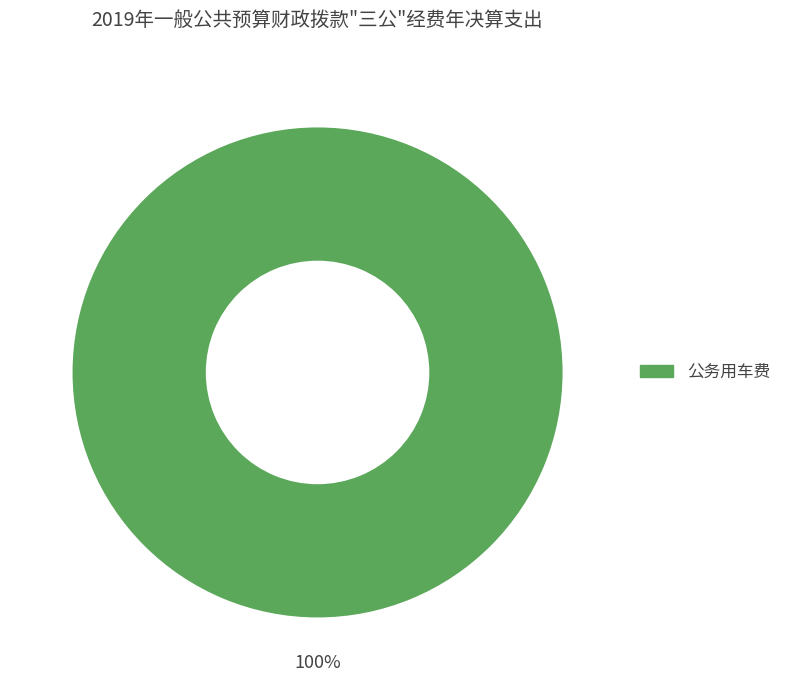

Does any single category account for the majority?

Yes